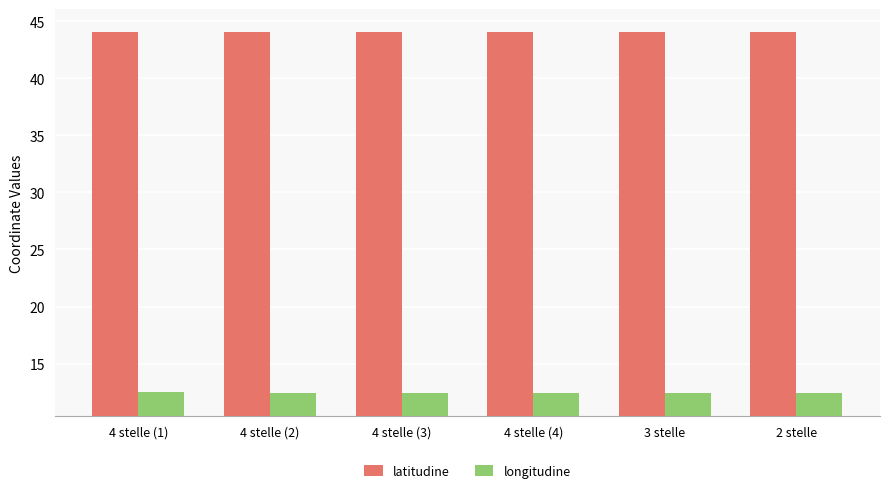

Are the bars grouped side by side (vs. stacked)?

Yes